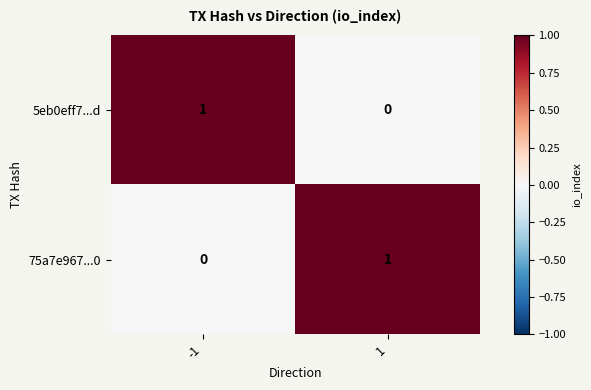

Reading left to right, what are all the values shown in this chart?

5eb0eff7...d: 1	0
75a7e967...0: 0	1